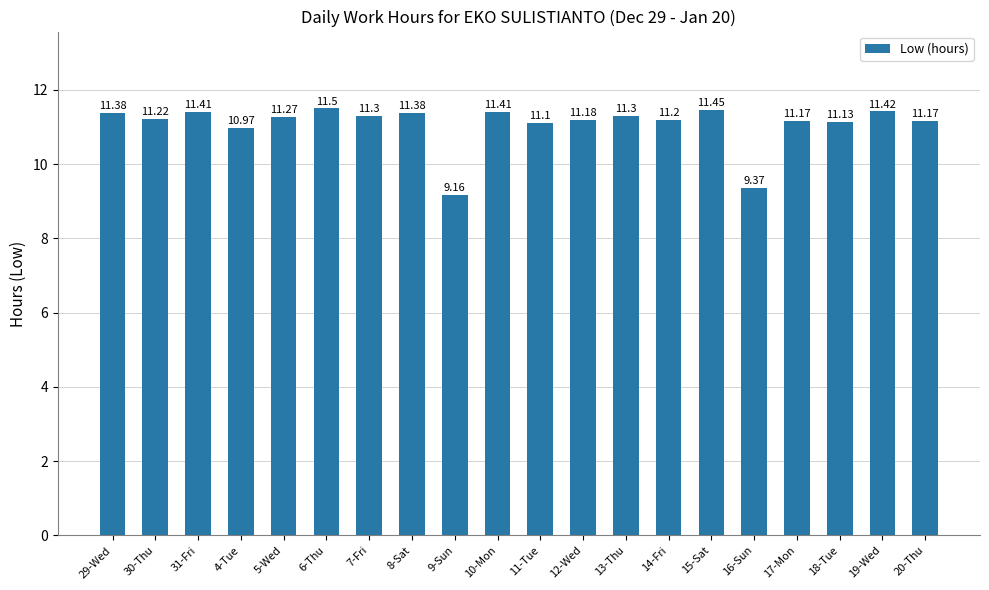

Does the chart contain stacked bars?

No